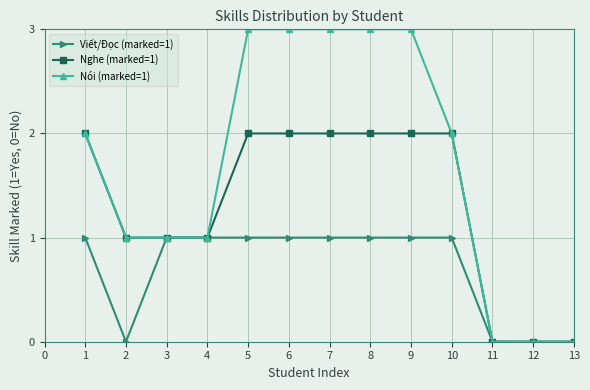

Which series has the widest spread of values?

Nói (marked=1)